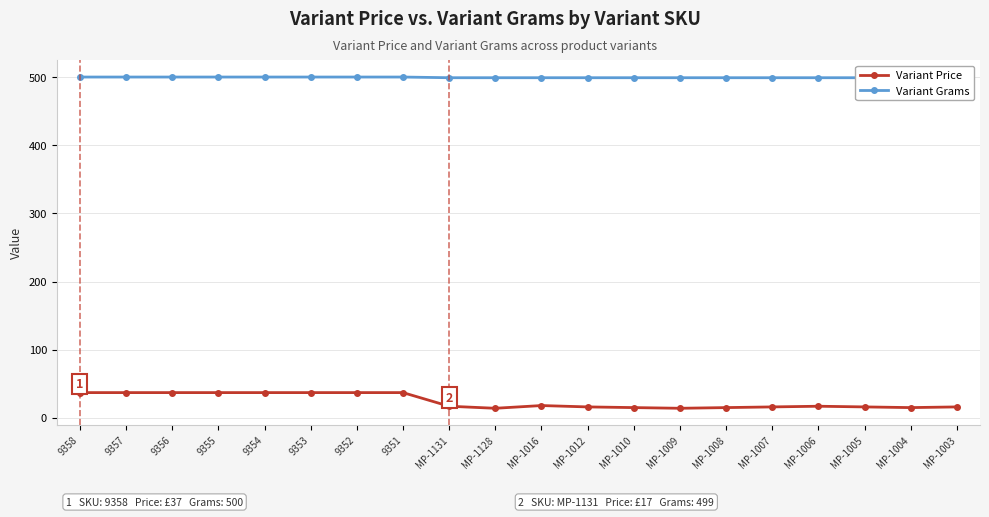

What is the difference between the maximum and second lowest values in the Variant Price series?

23